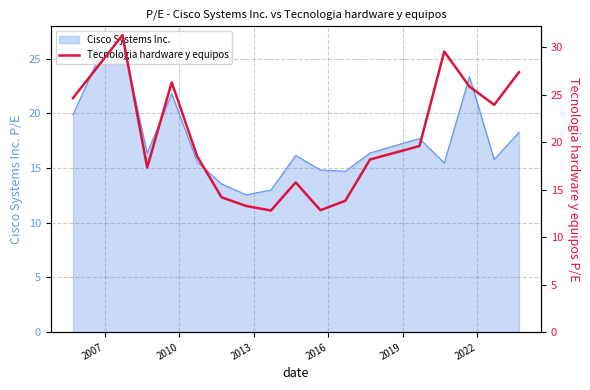

Count the number of values greater than 19.

9